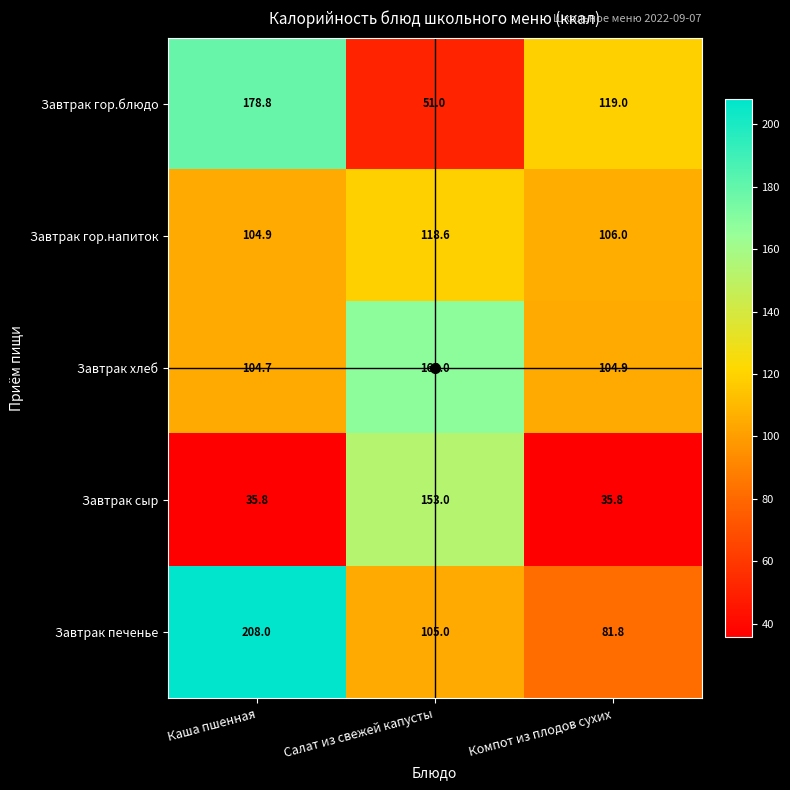

Which series has the widest spread of values?

Завтрак гор.блюдо